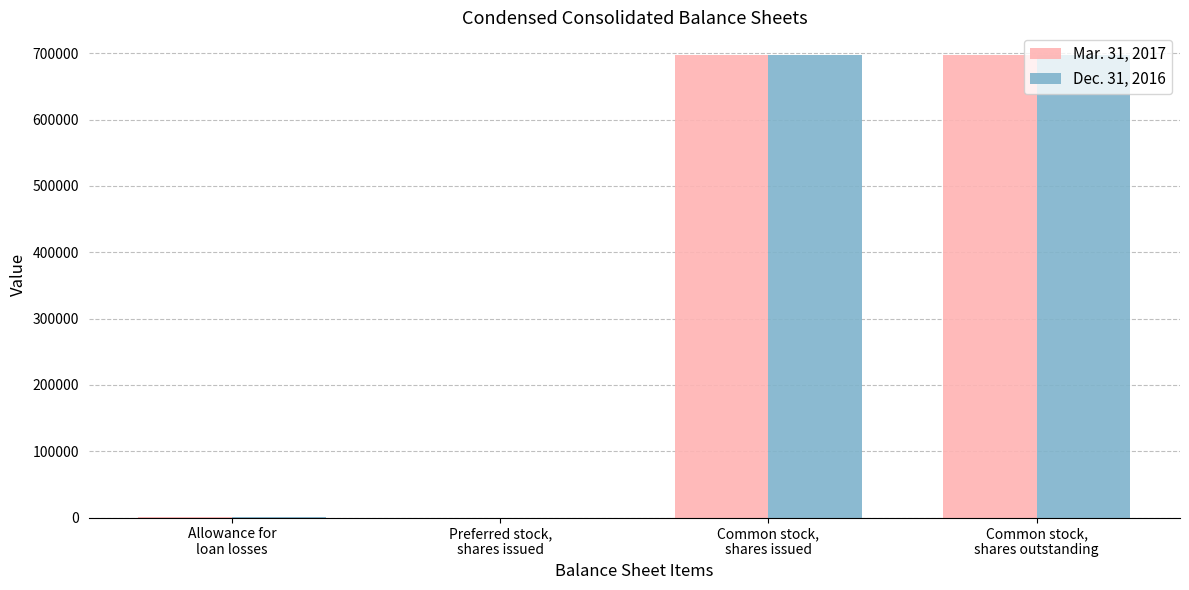

Rank the series by their average value, from lowest to highest.

Mar. 31, 2017, Dec. 31, 2016